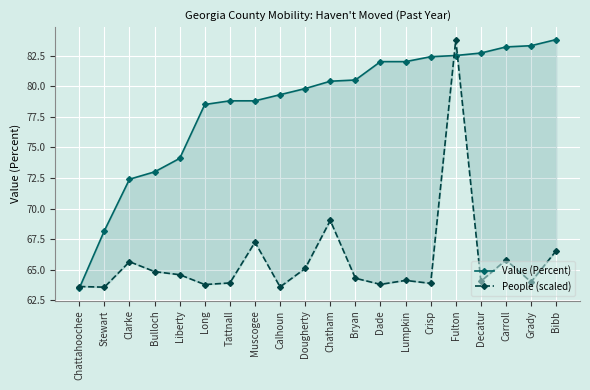

What is the minimum value for People (scaled)?

63.6